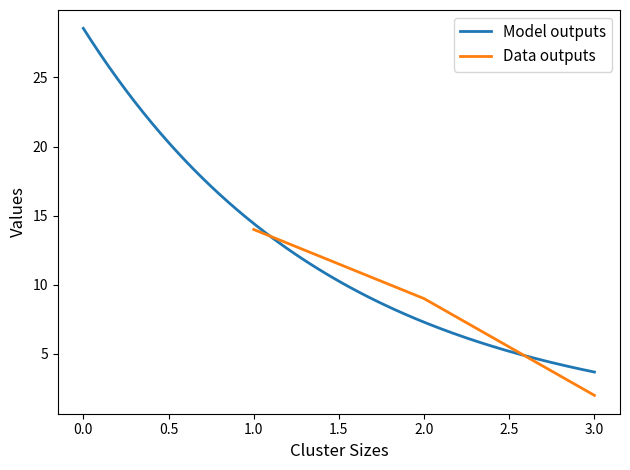

Read the value at 2.

9